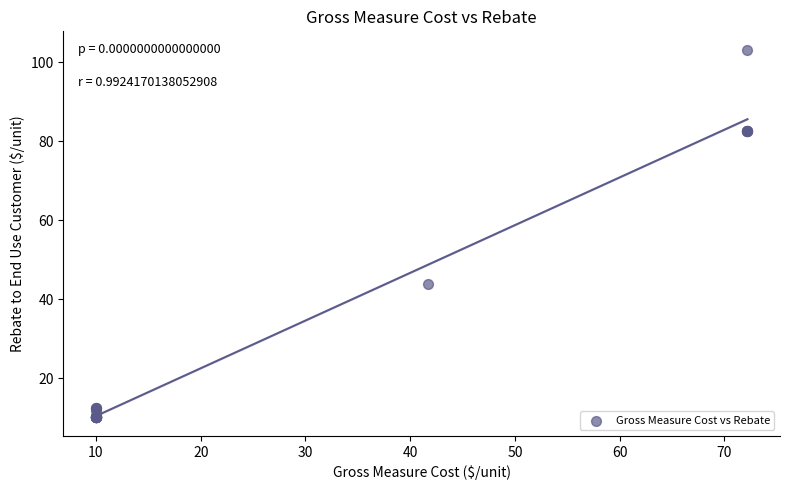

What Y value in the scatter plot is closest to 56?

43.9